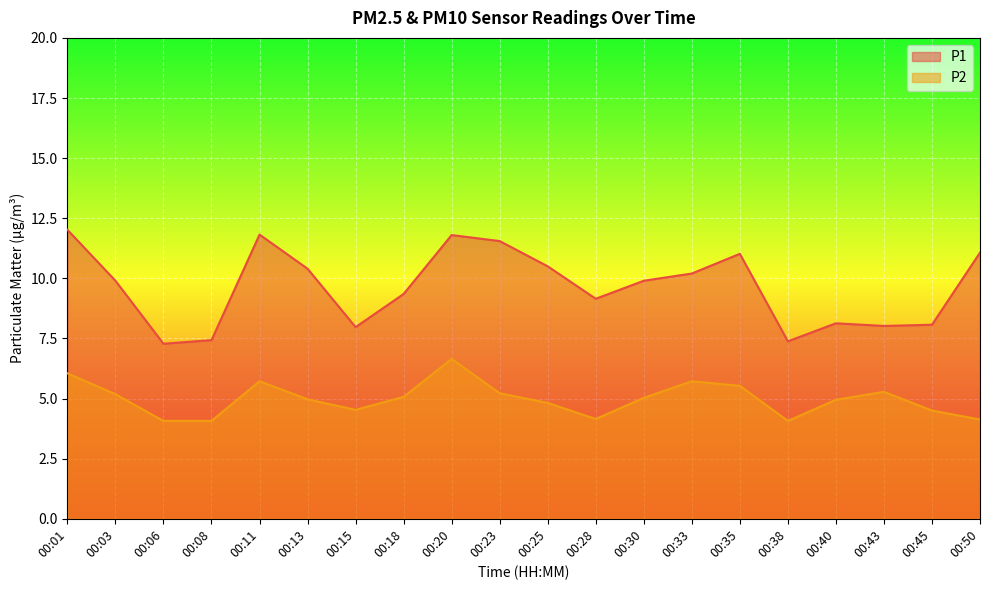

At which category does P2 reach its first local peak?

00:11